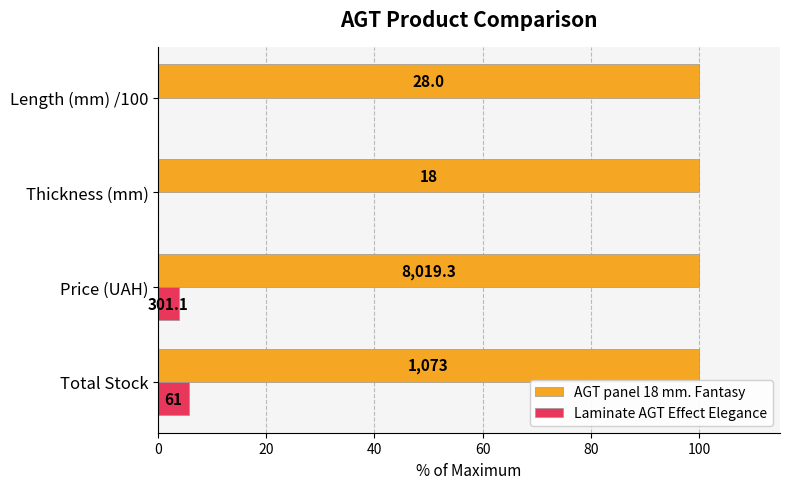

What are all the series names shown in the legend?

AGT panel 18 mm. Fantasy, Laminate AGT Effect Elegance